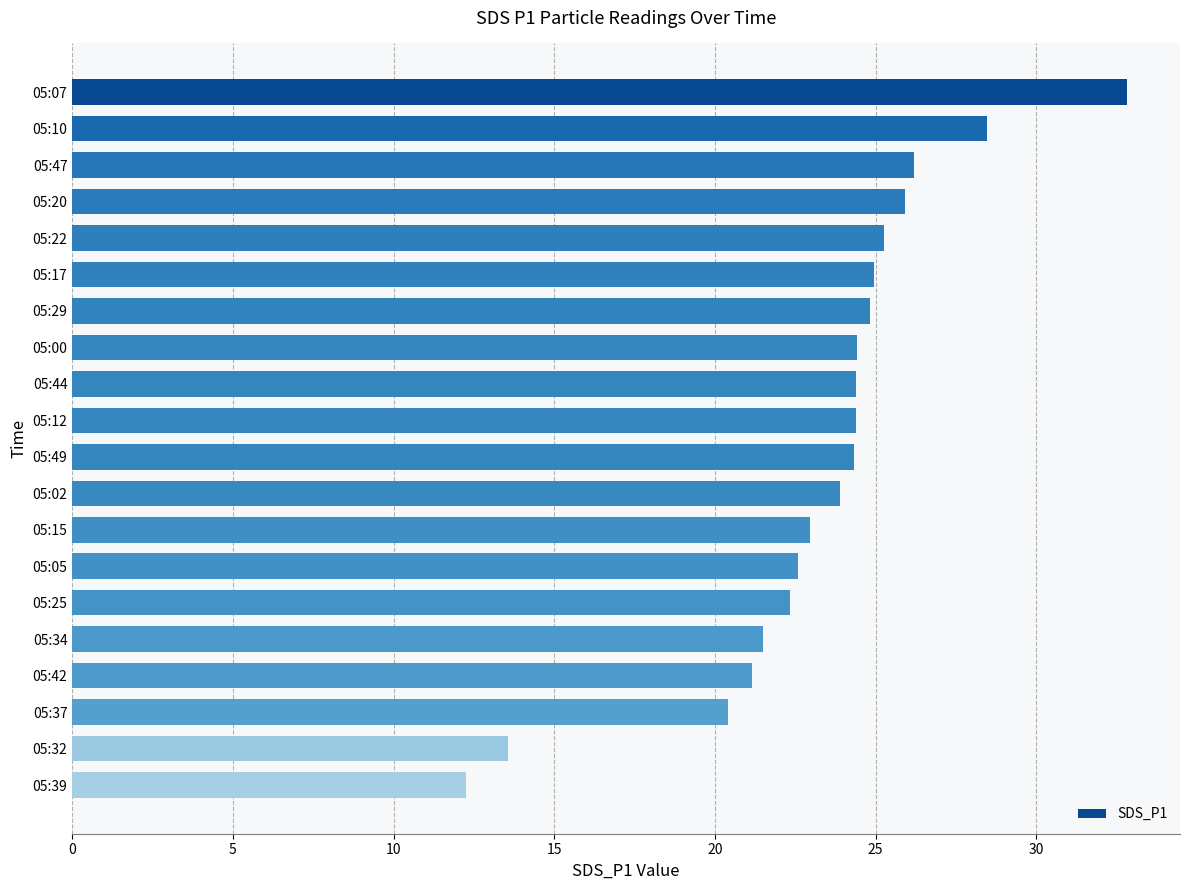

What is the label of the 16th bar from the bottom?

05:22